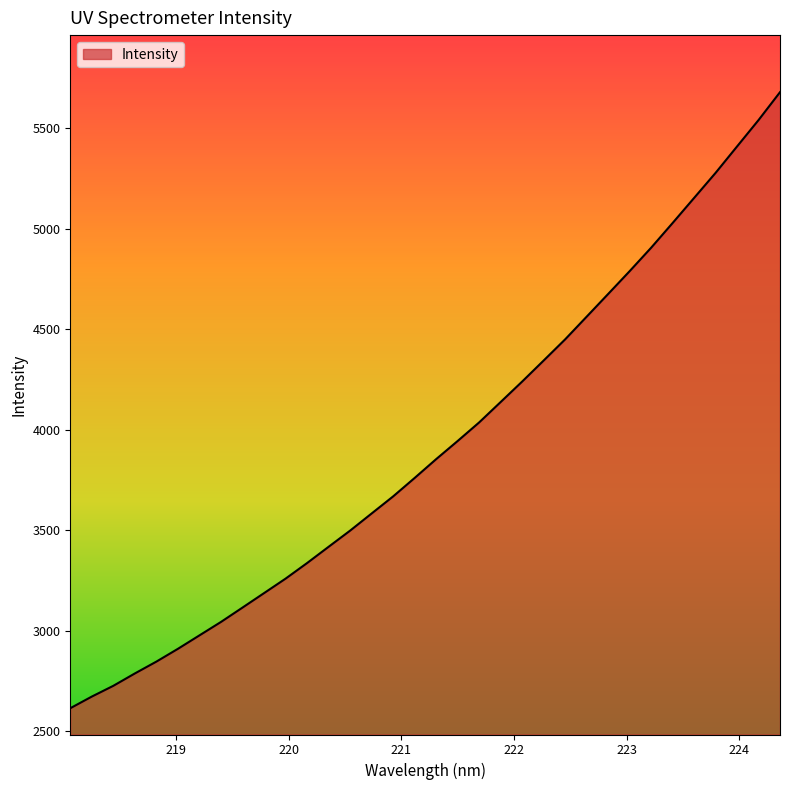

What is the smallest value displayed?

2614.2